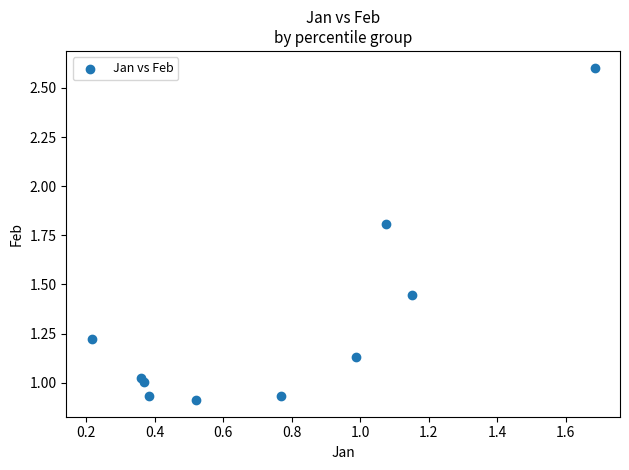

What is the average X value?

0.8